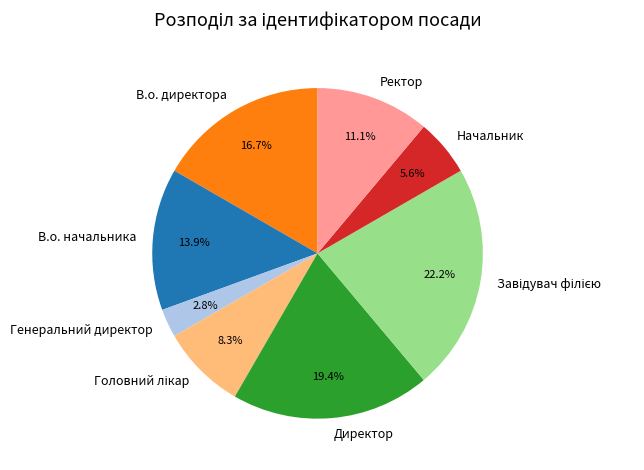

Count the number of slices in the pie.

8